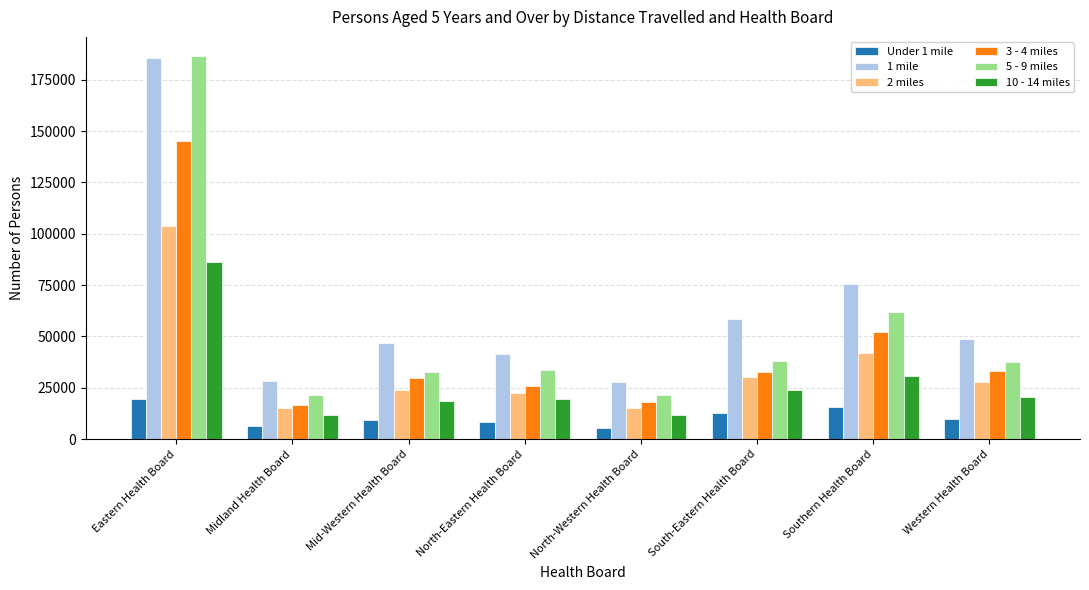

How many bars are there in total?

48